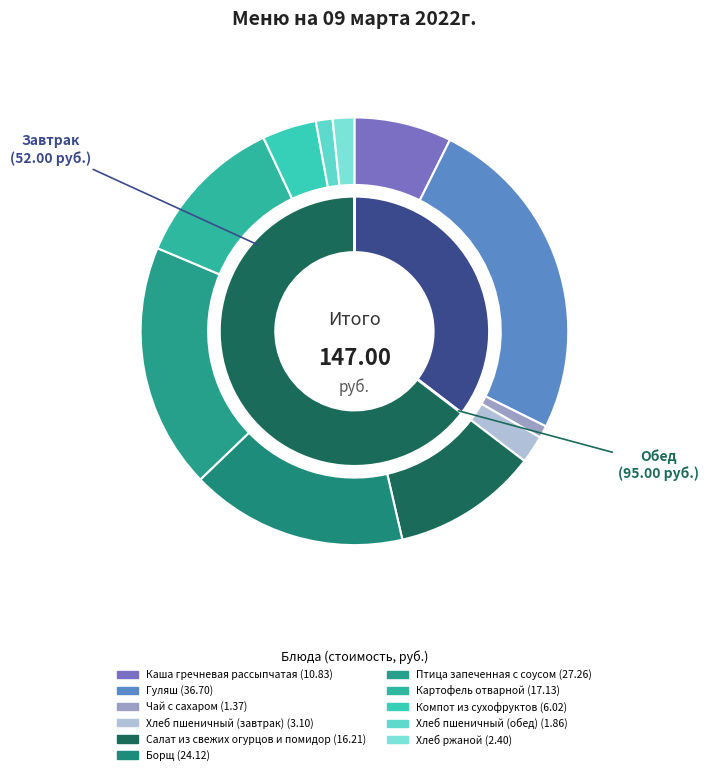

Which category has the biggest portion of the pie?

Гуляш